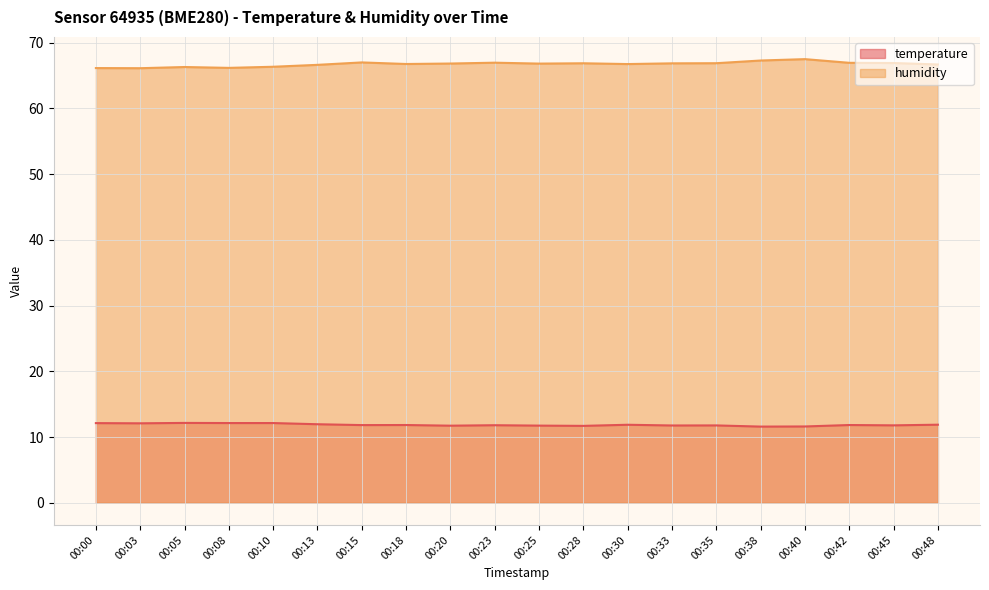

The value of humidity at 00:23 is 67.0. True or false?

True